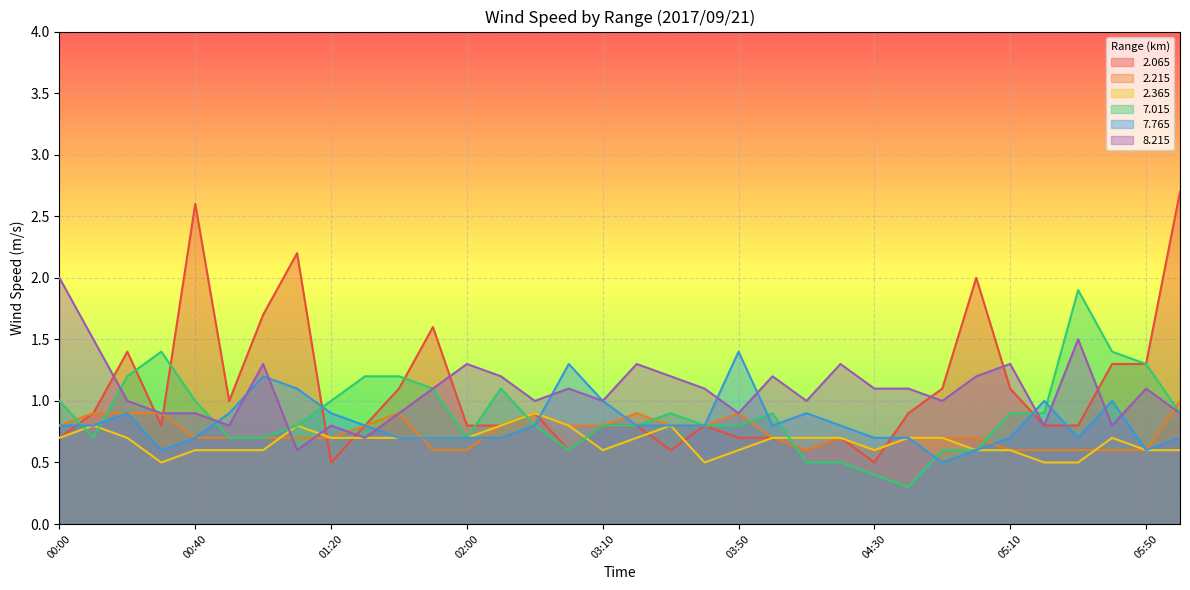

What is the label of the 11th point from the right?

04:20